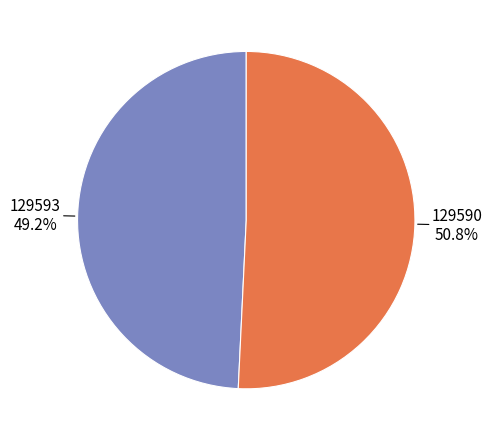

True or false: 129590 accounts for 99% of the total.

False